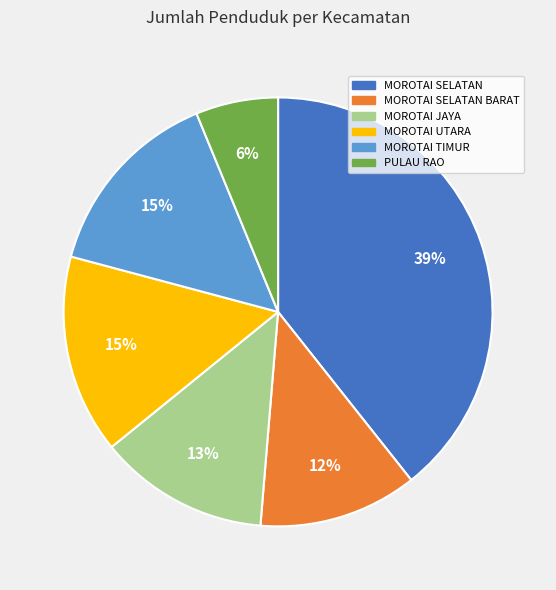

How many slices are in this pie chart?

6